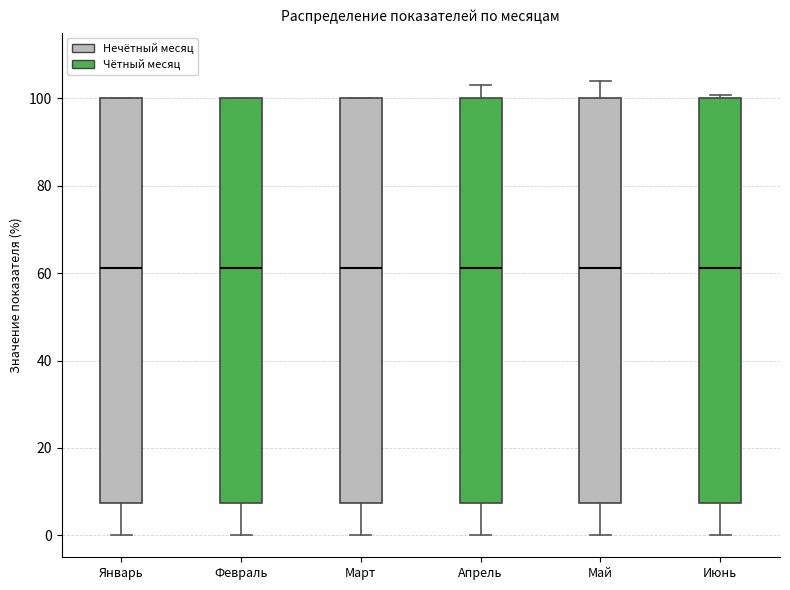

Where does the lower whisker of the box for Январь end on the y-axis? The values are not printed on the chart, so give them approximately, as read against the axis.

0